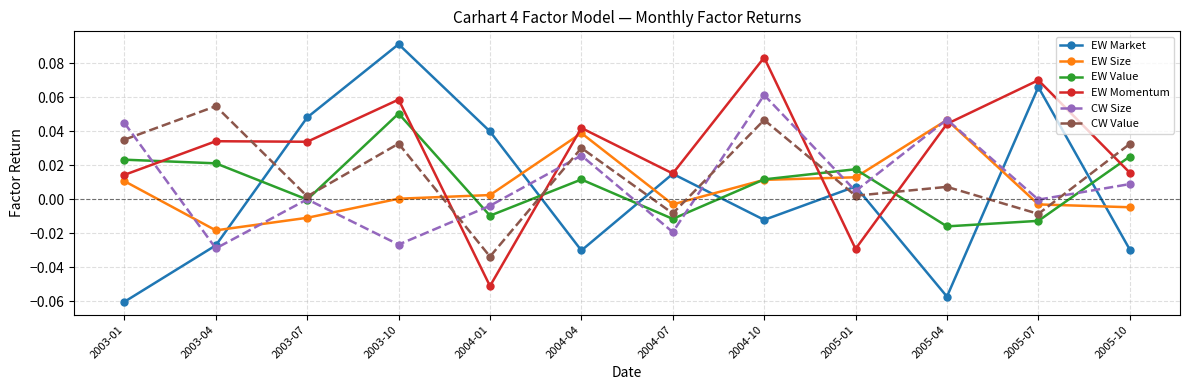

What position from the left is 2005-10?

12